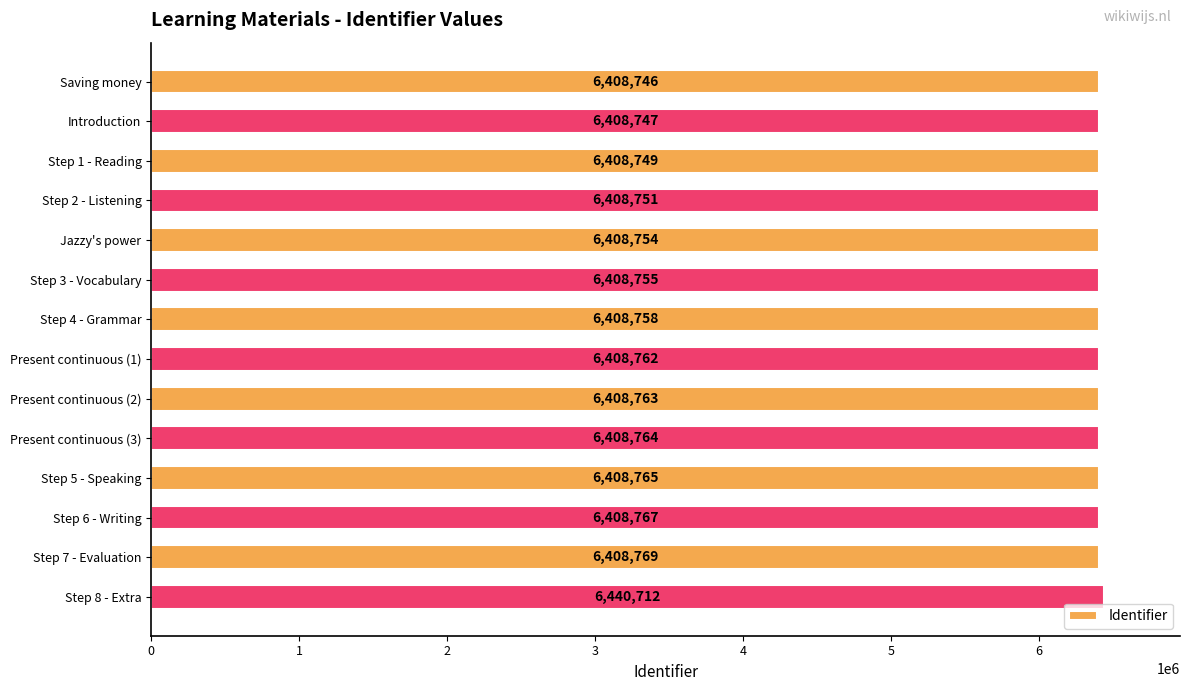

What is the change in value from Saving money to Present continuous (2)?

+17